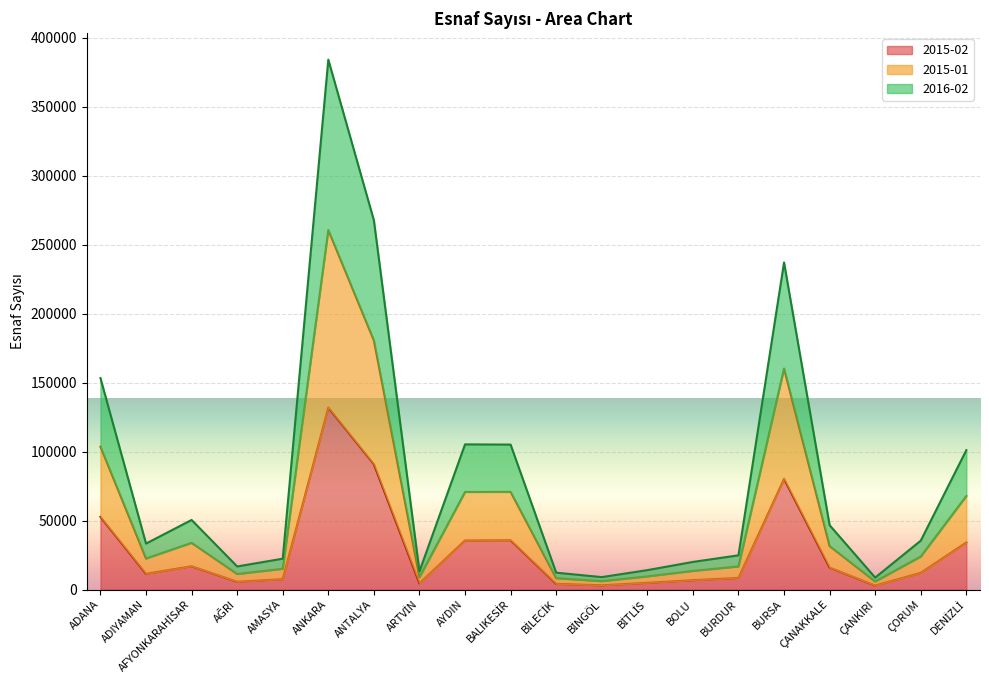

What is the label of the 6th point from the left?

ANKARA